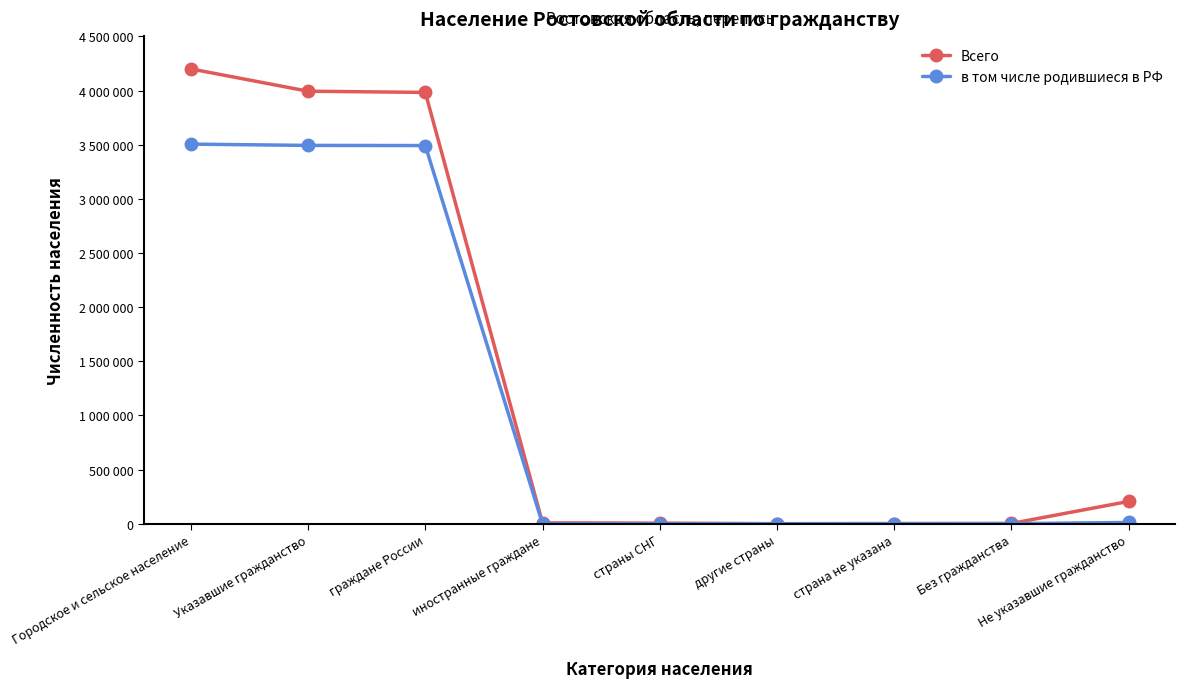

What is the difference between the maximum and minimum values in the Всего series?

4199992